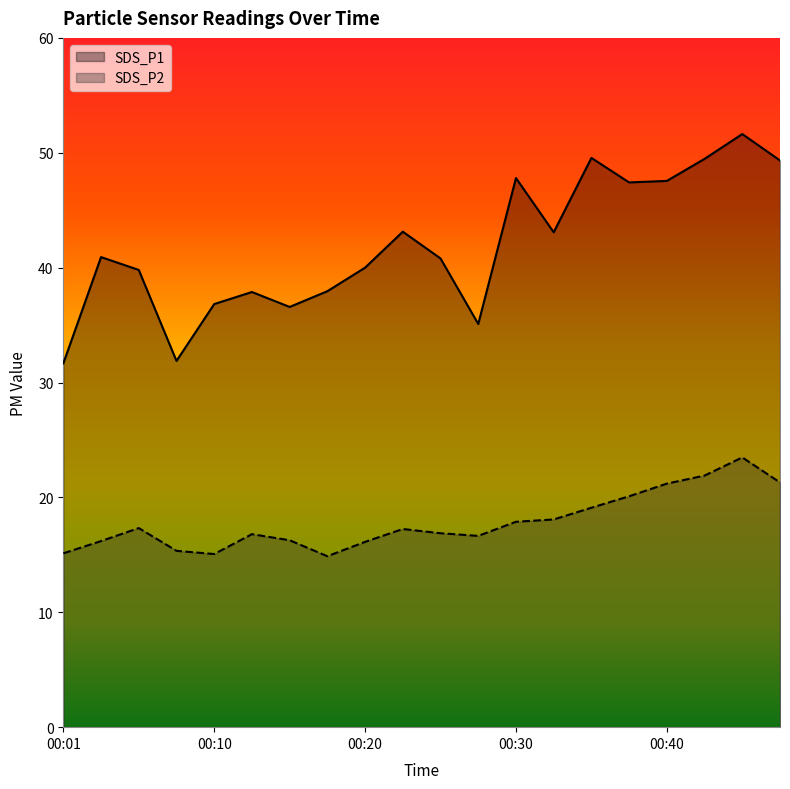

Which category has the lowest value across all series?

00:18